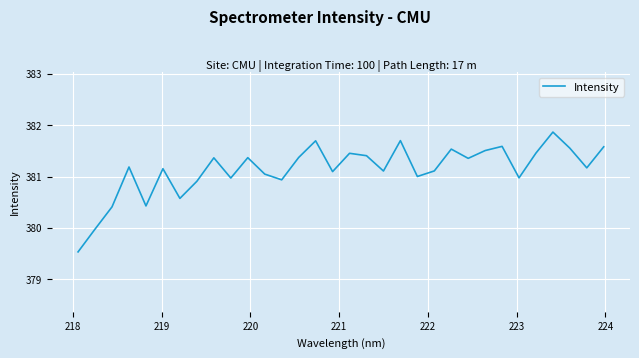

What is the difference between the maximum and minimum values?

2.3